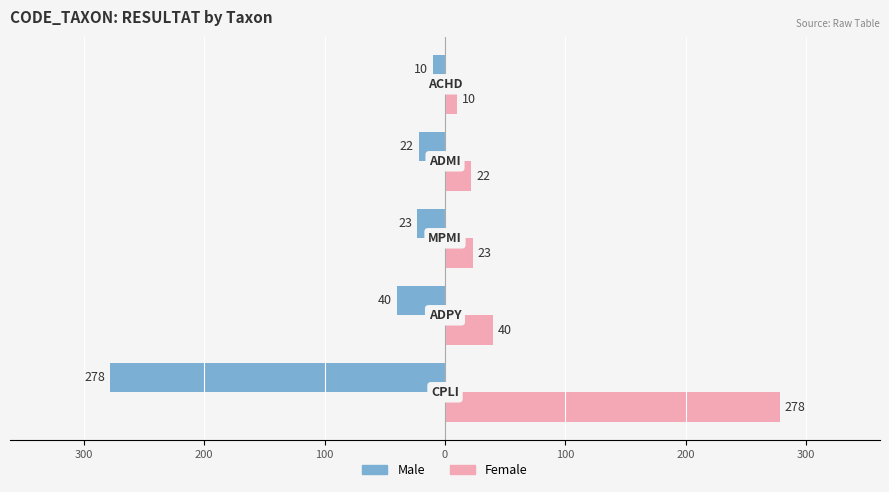

What are all the series names shown in the legend?

Male, Female